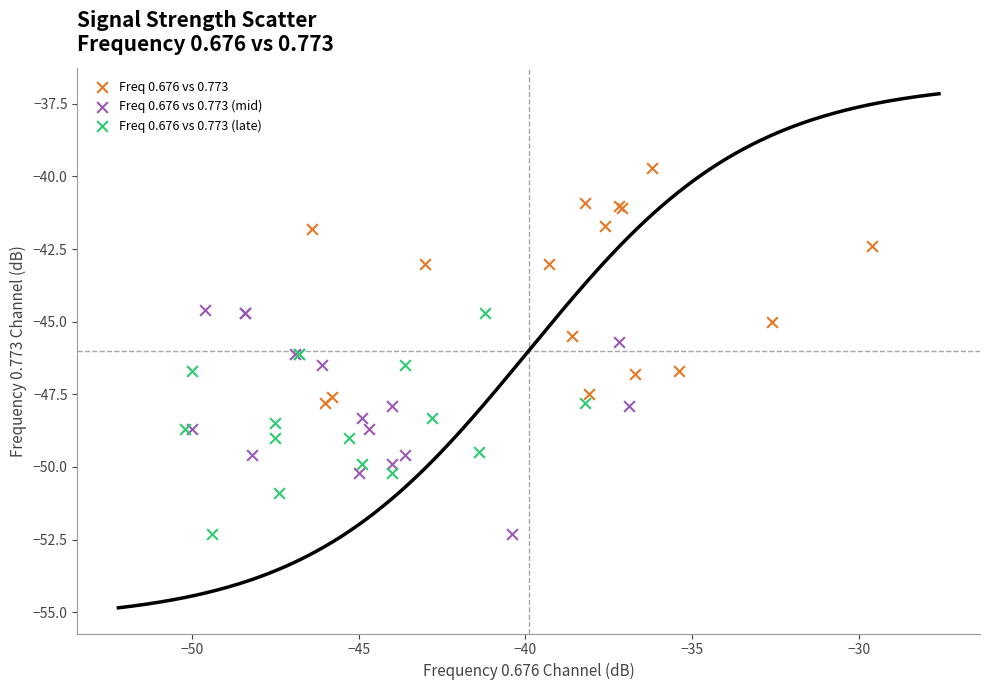

What are all the series names shown in the legend?

Freq 0.676 vs 0.773, Freq 0.676 vs 0.773 (mid), Freq 0.676 vs 0.773 (late)